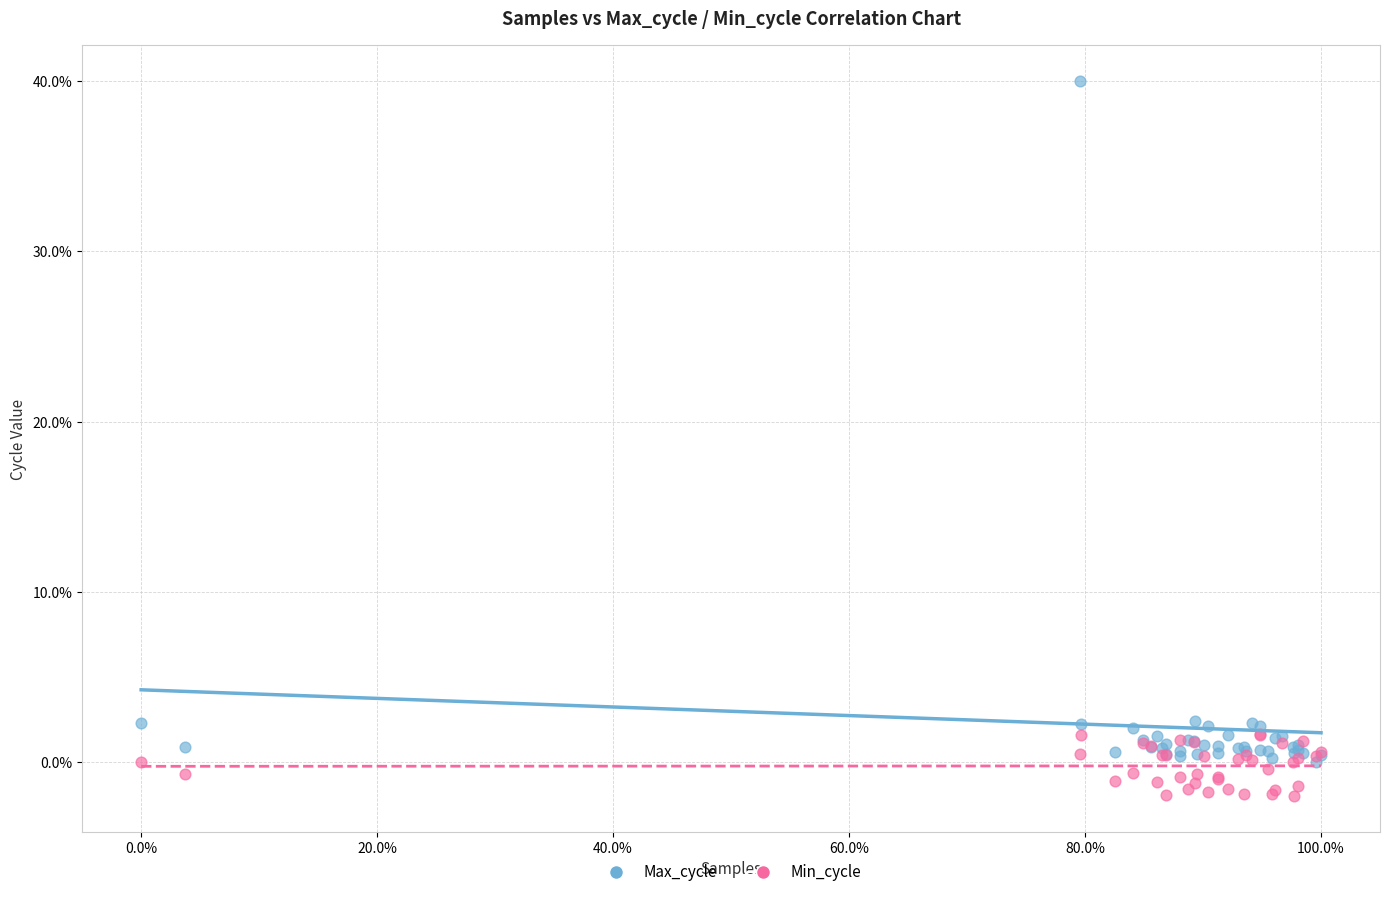

Which series reaches the maximum Y coordinate?

Max_cycle